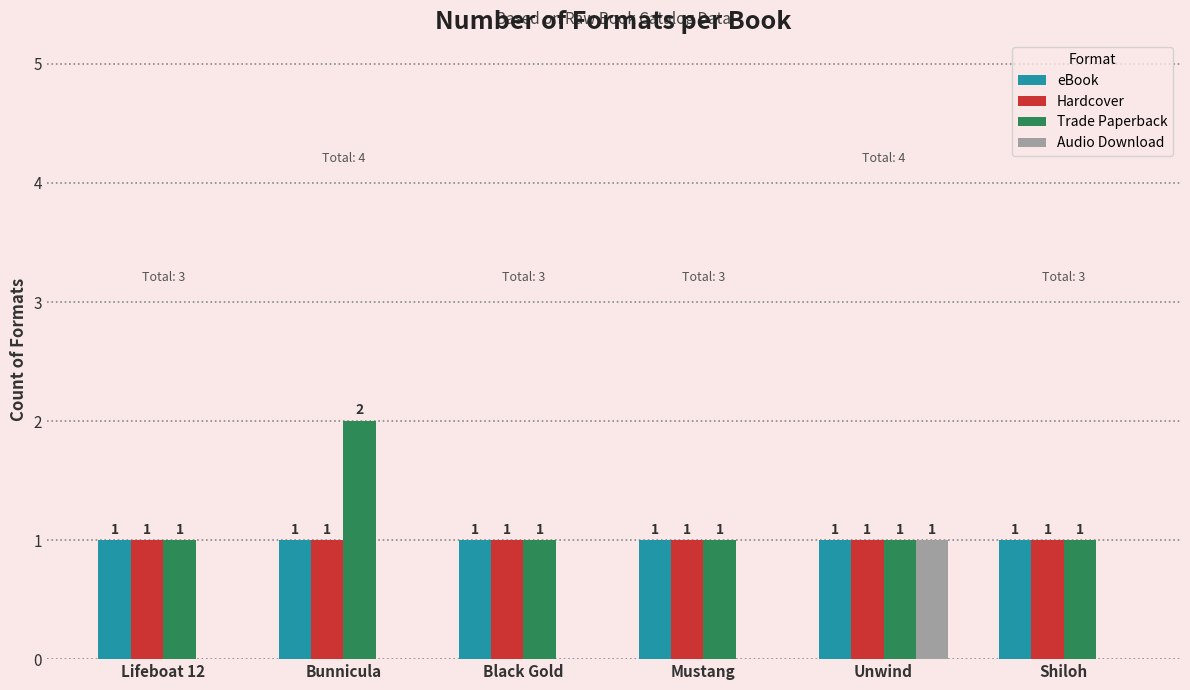

Which series has the largest total across all categories?

Trade Paperback